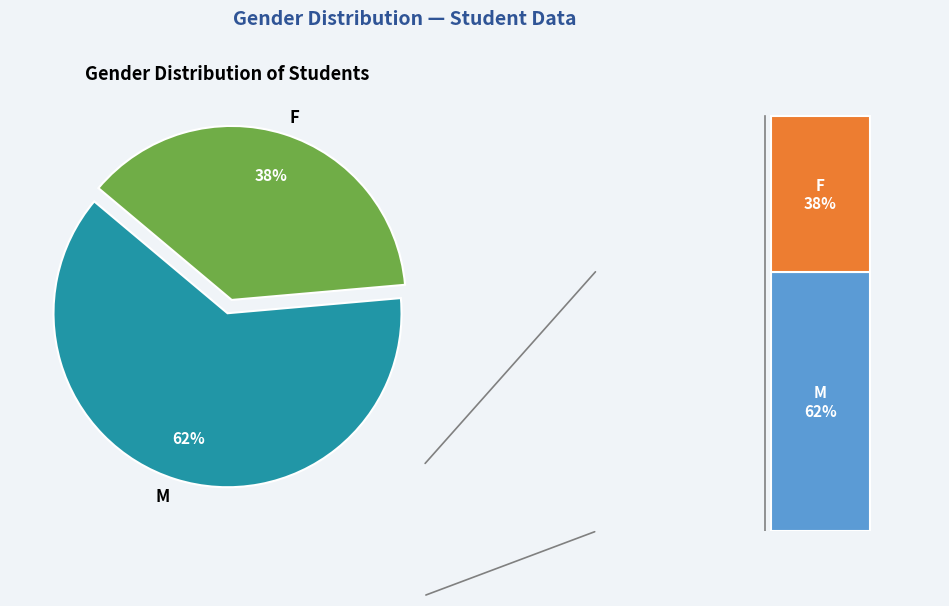

Which slice is the largest?

M